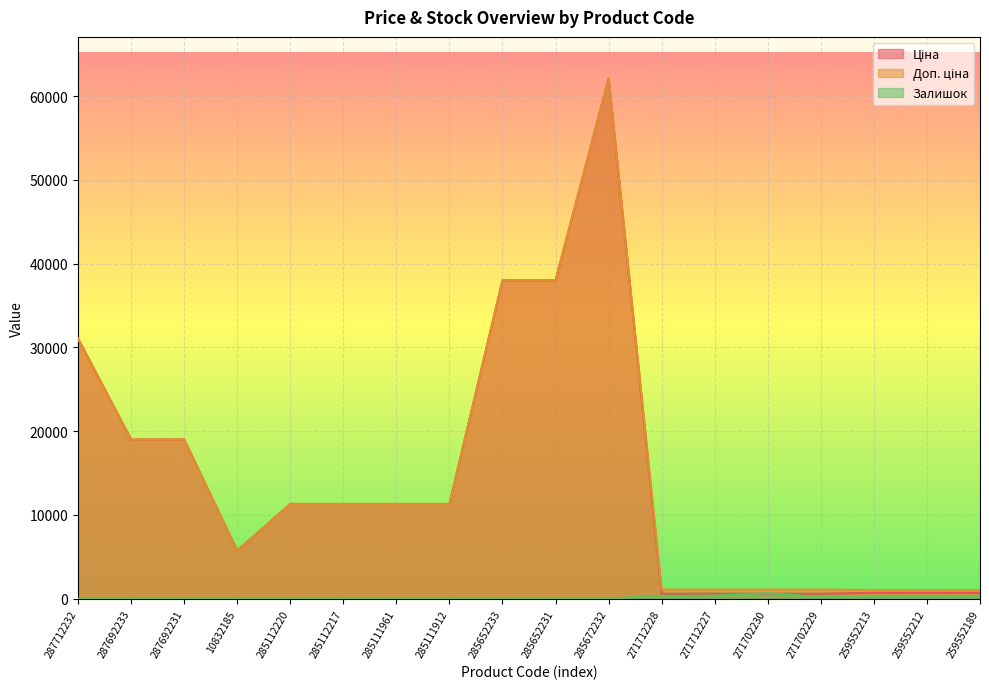

What is the average value of the Залишок series?

131.9